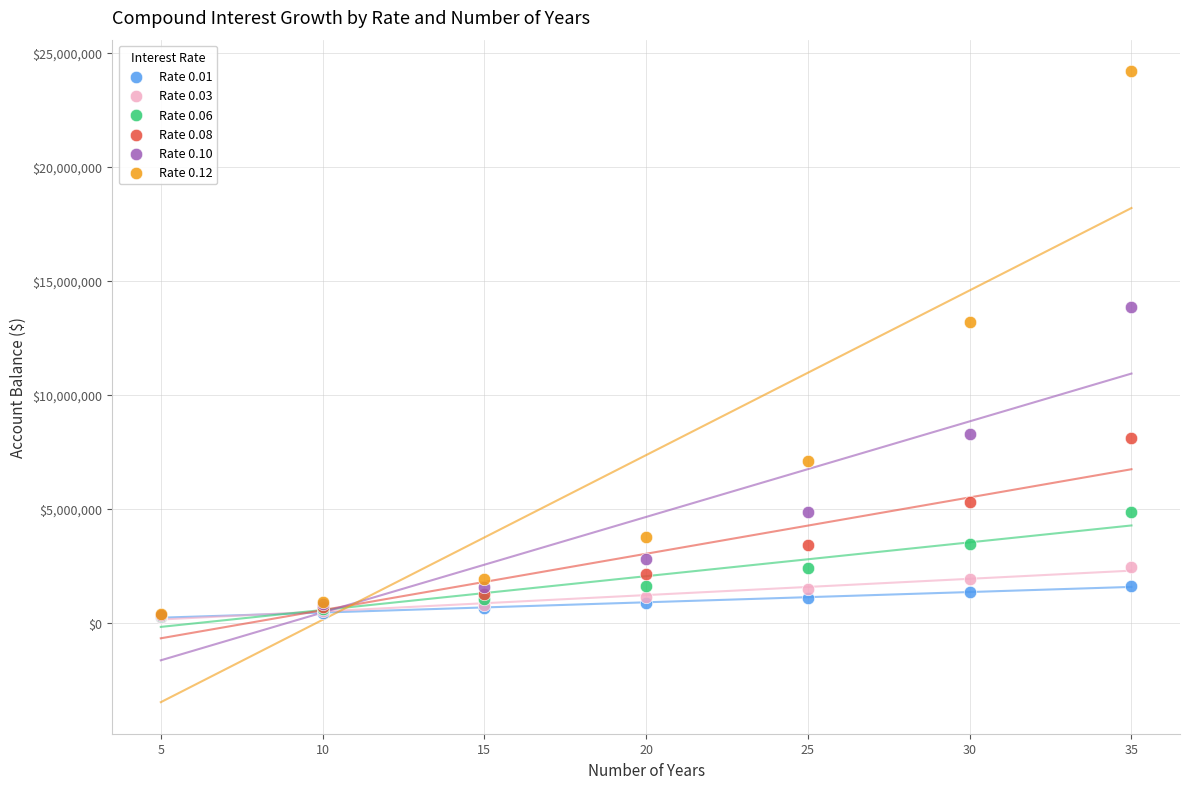

Across all series, what Y value is closest to 12227219?

13181115.5